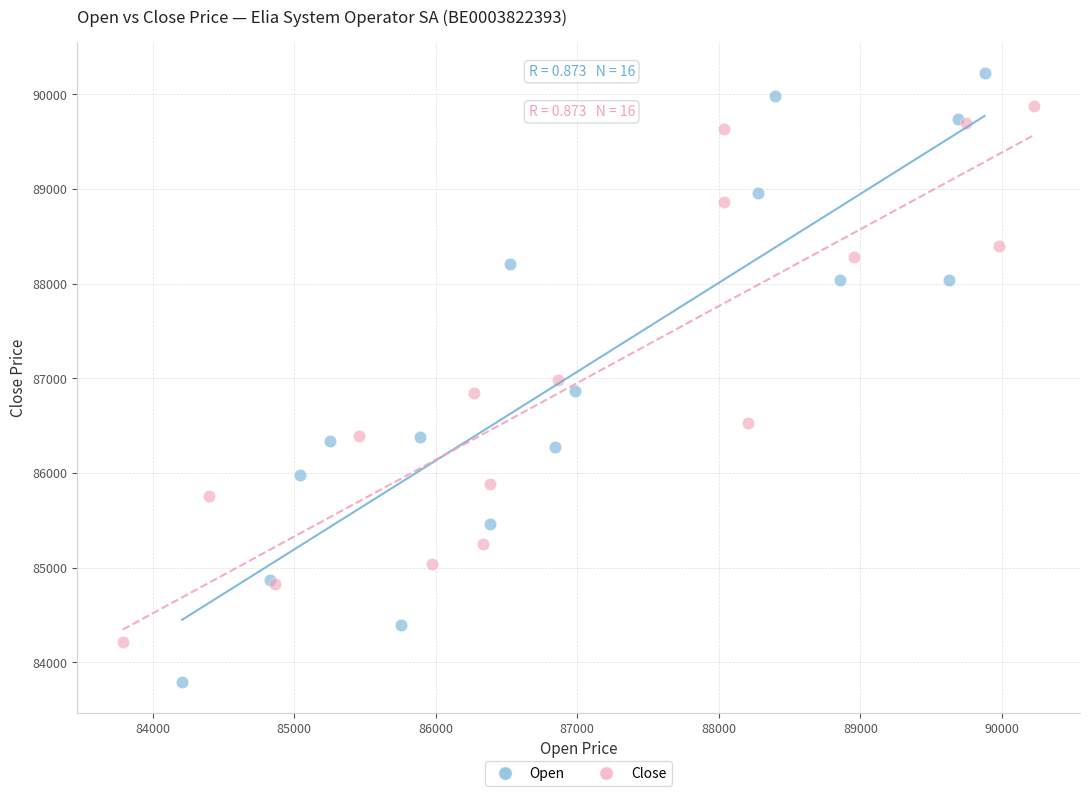

Which series reaches the maximum Y coordinate?

Open